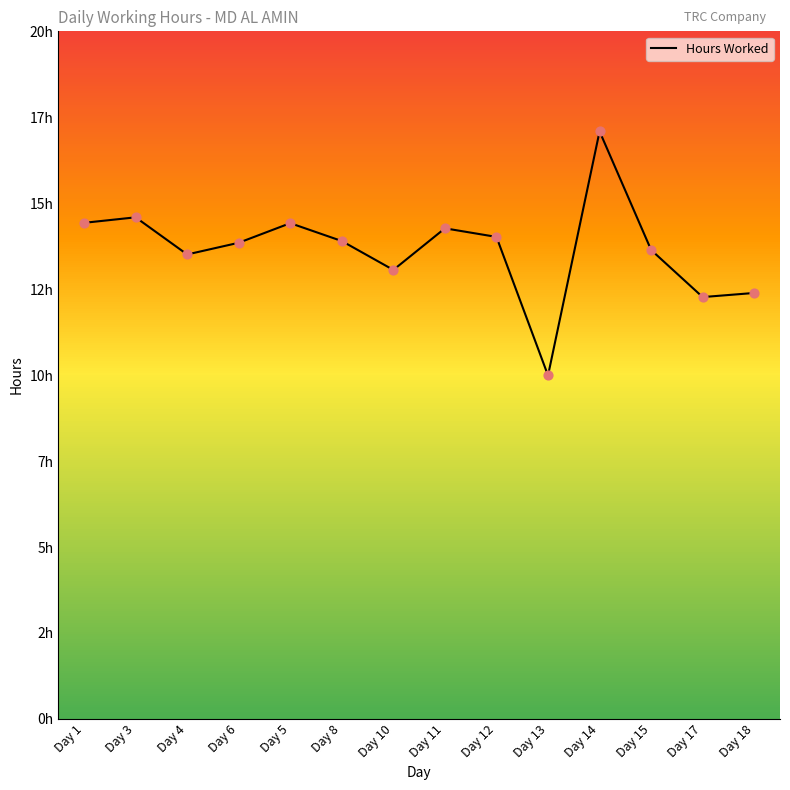

Between Day 6 and Day 4, which is larger?

Day 6